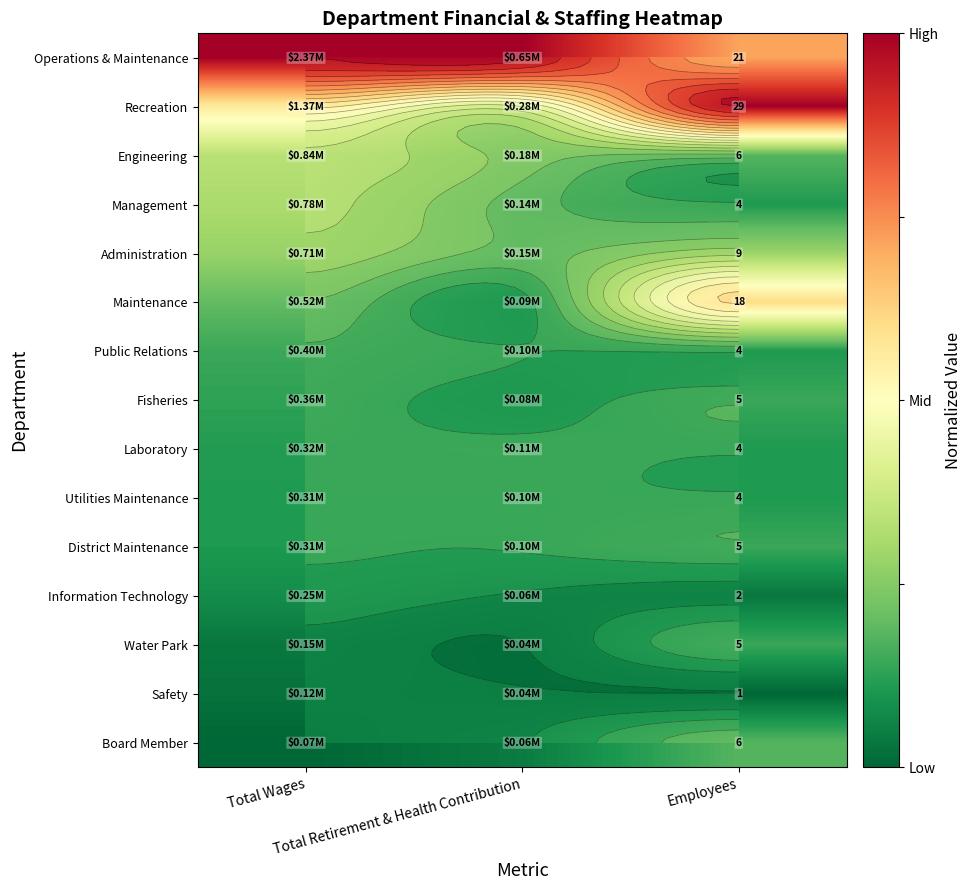

The Water Park series shows 0.0 at Total Wages. True or false?

False